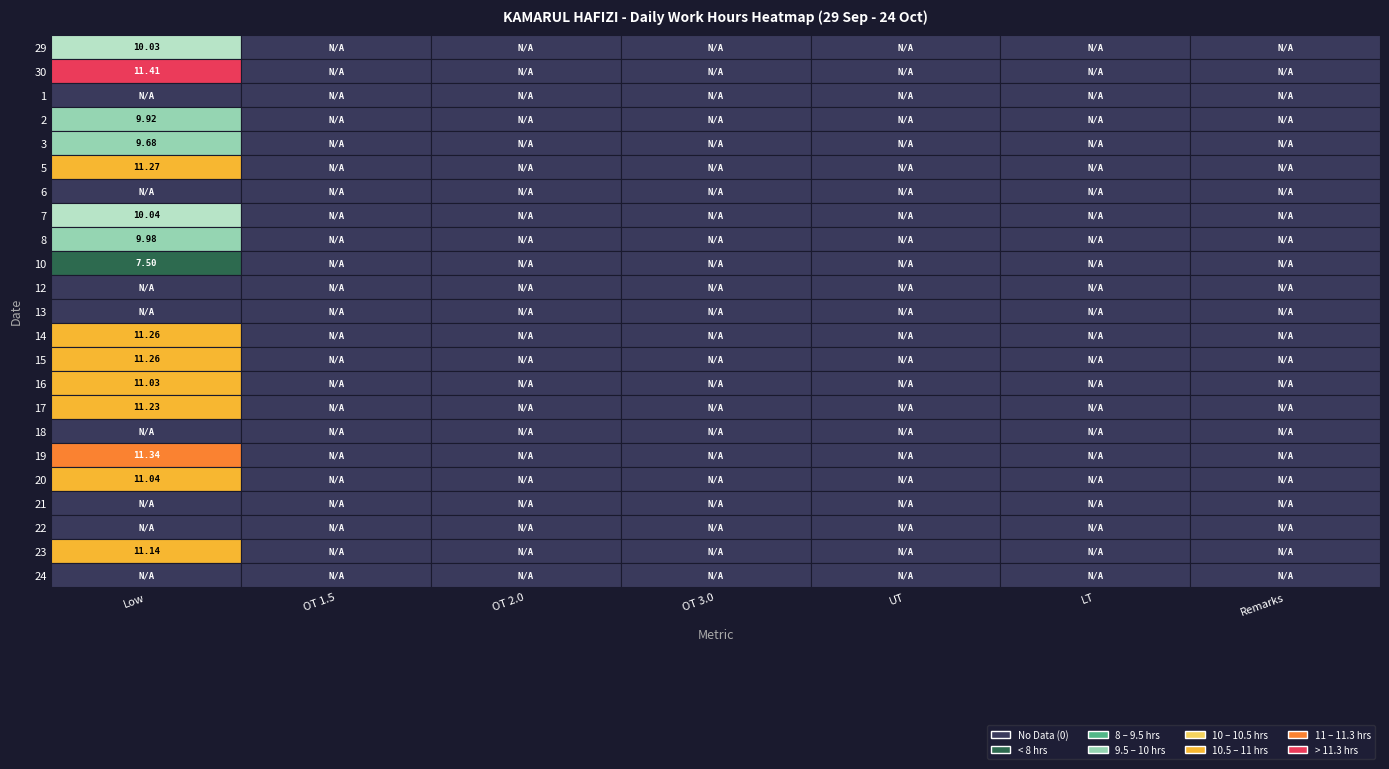

Which series has the widest spread of values?

30